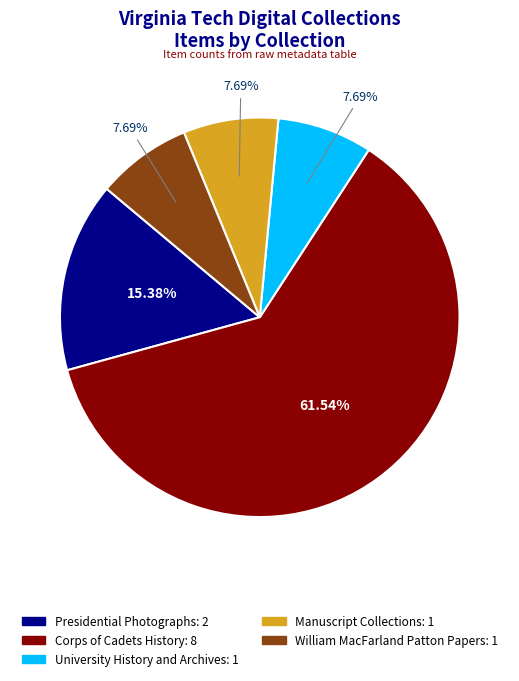

To the nearest percent, what is the difference between the Corps of Cadets History and University History and Archives slice percentages?

54%